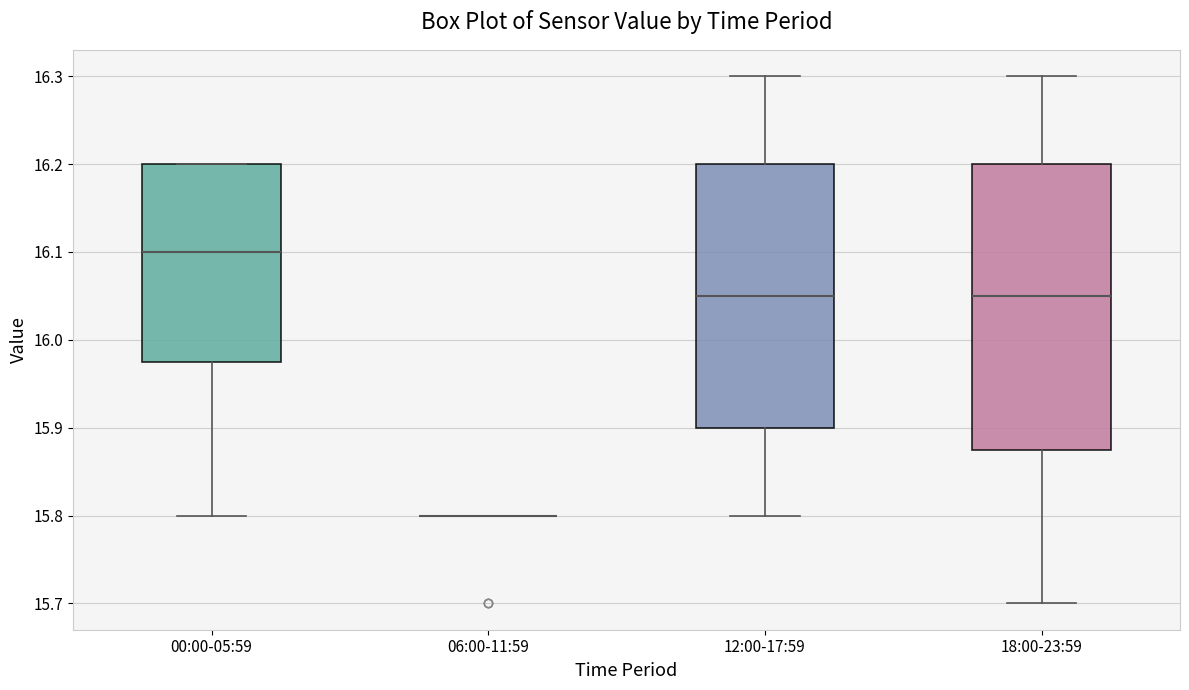

Reading left to right, read every box against the y-axis: the position of its median line, the range the box covers, and the ends of its whiskers. The values are not printed on the chart, so give them approximately, as read against the axis.

00:00-05:59: median 16.10, box 15.98 to 16.20, whiskers 15.80 to 16.20
06:00-11:59: box collapsed to a line at 15.80, whiskers 15.80 to 15.80
12:00-17:59: median 16.05, box 15.90 to 16.20, whiskers 15.80 to 16.30
18:00-23:59: median 16.05, box 15.88 to 16.20, whiskers 15.70 to 16.30